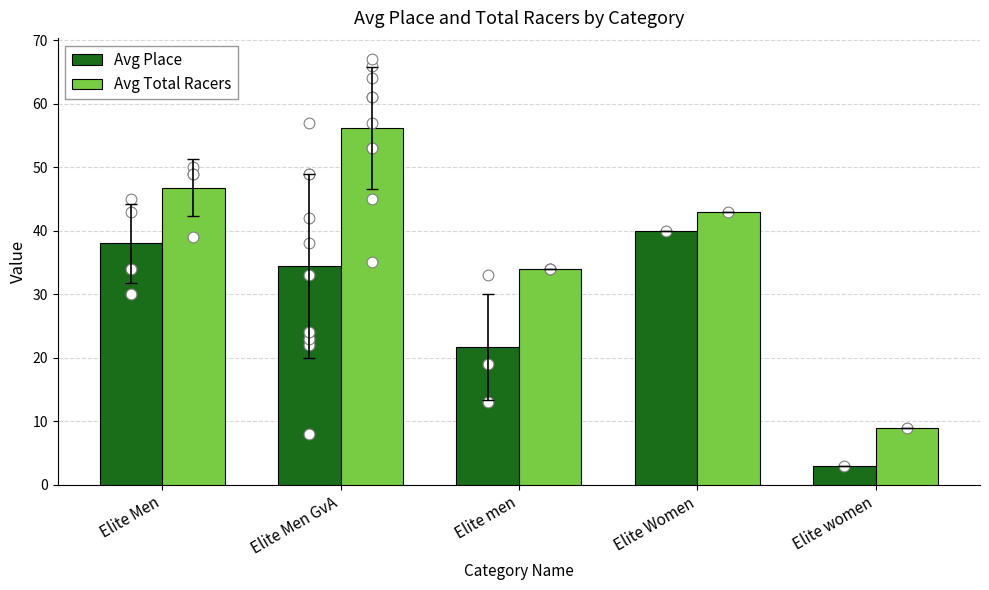

Which series reaches the maximum Y coordinate?

Avg Total Racers